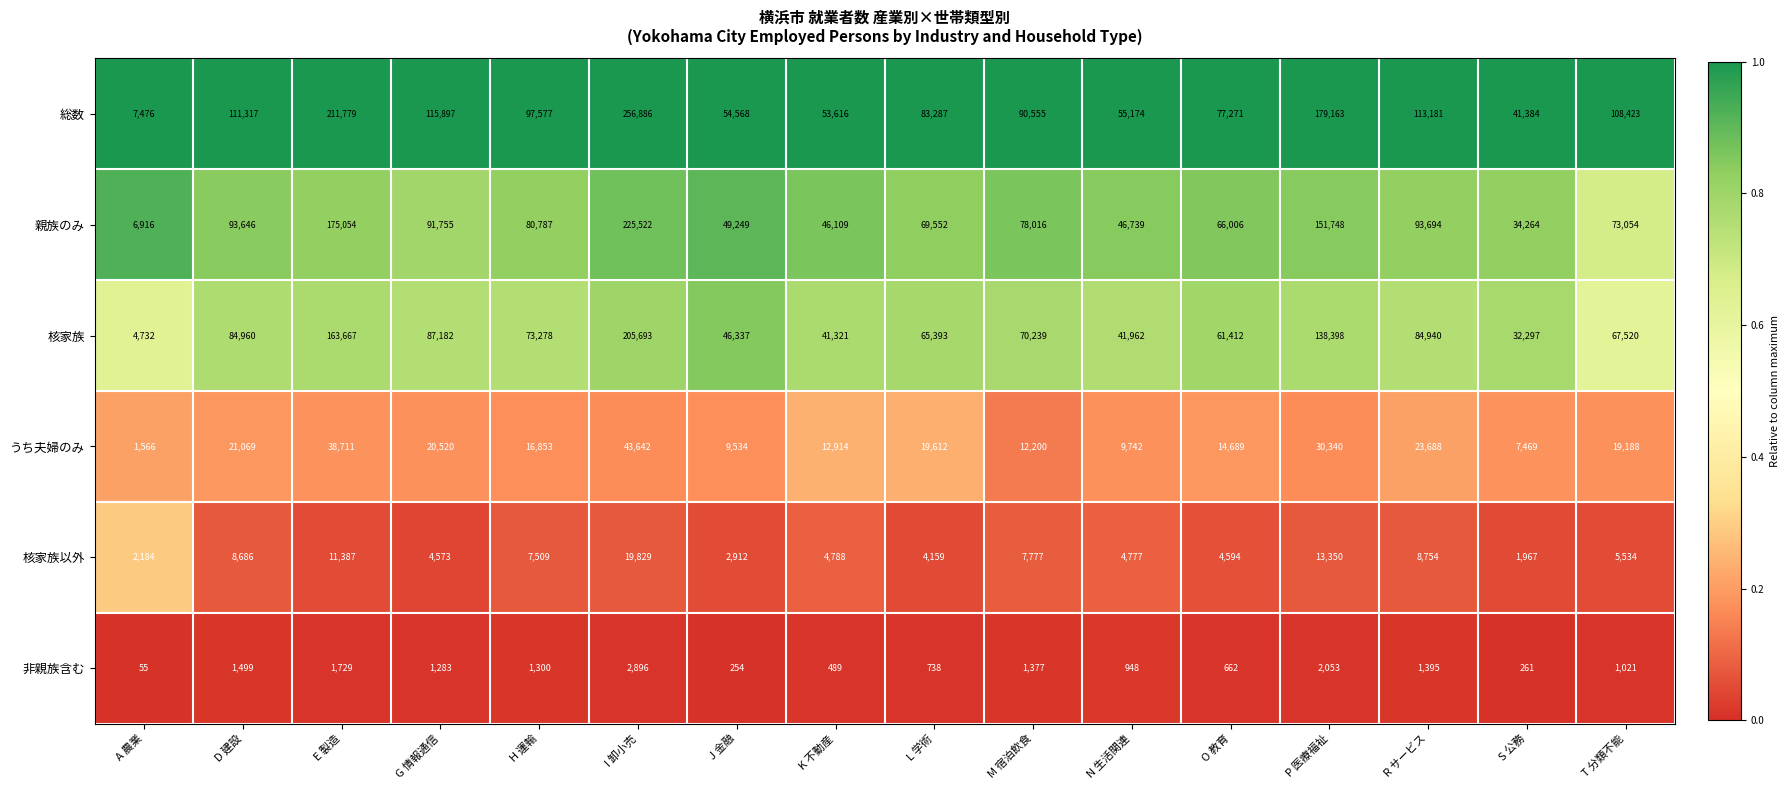

What is the sum of all 核家族以外 values?

112780